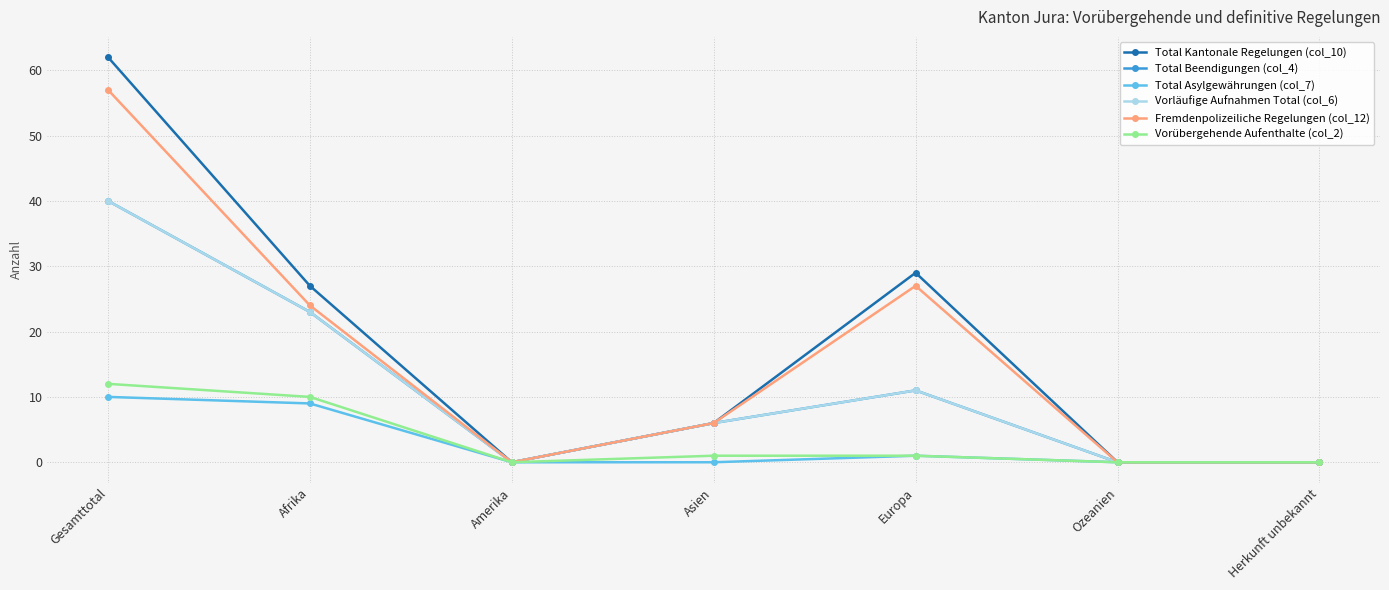

What is the difference between the highest and lowest values at Gesamttotal?

52